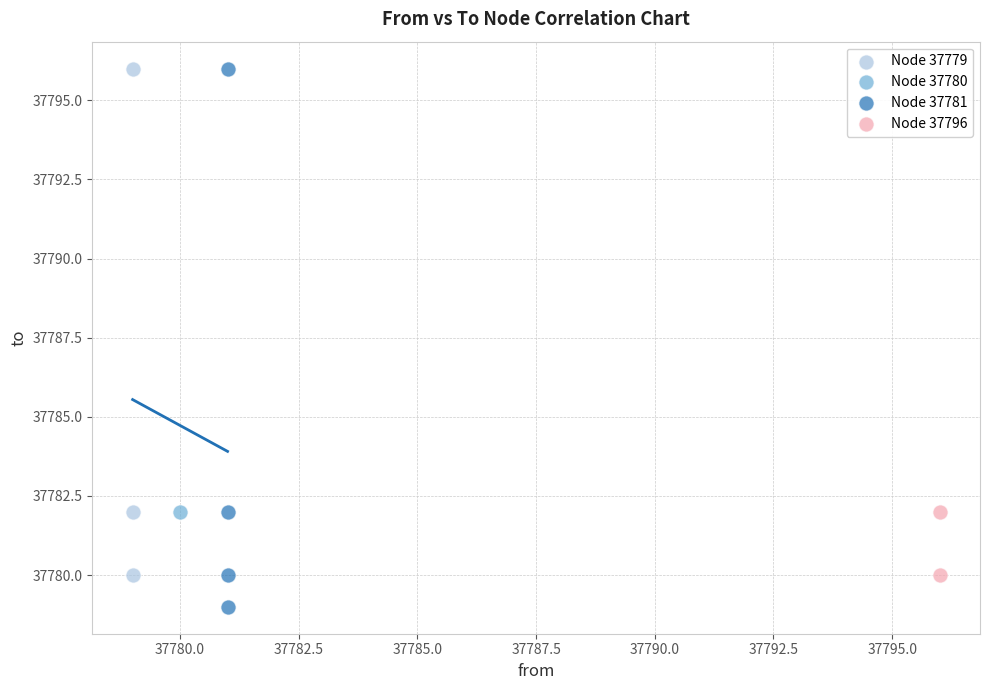

What are all the series names shown in the legend?

Node 37779, Node 37780, Node 37781, Node 37796